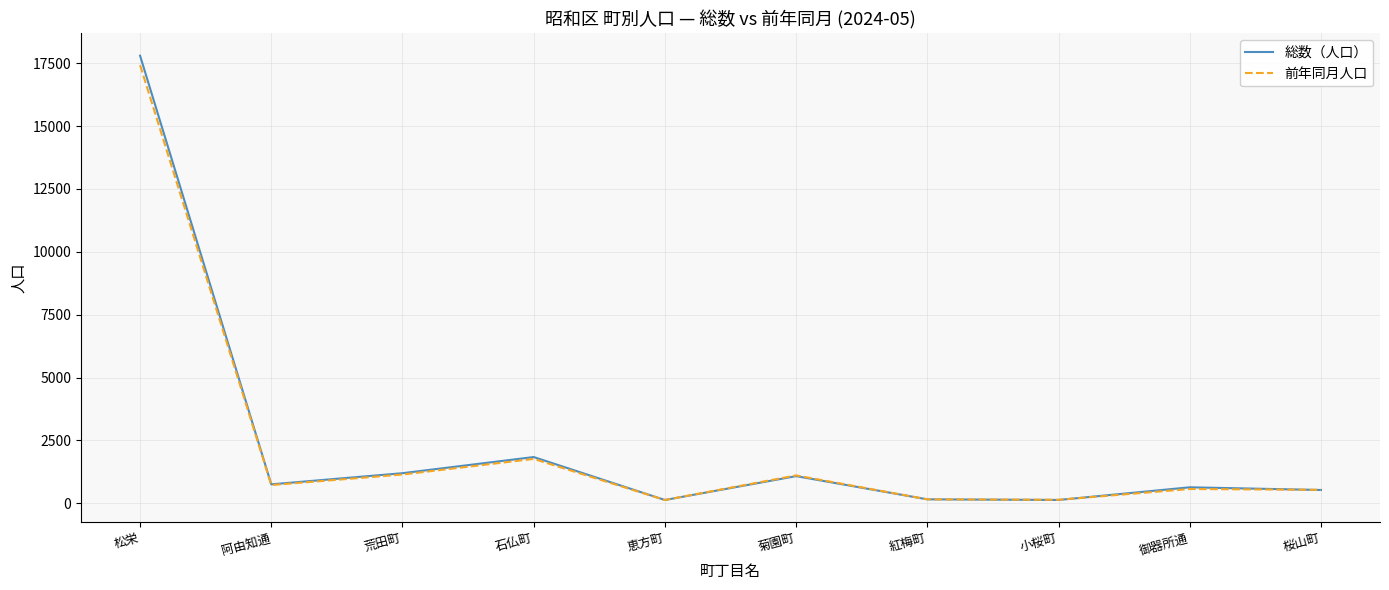

List the series in order of their peak value, highest first.

総数（人口）, 前年同月人口